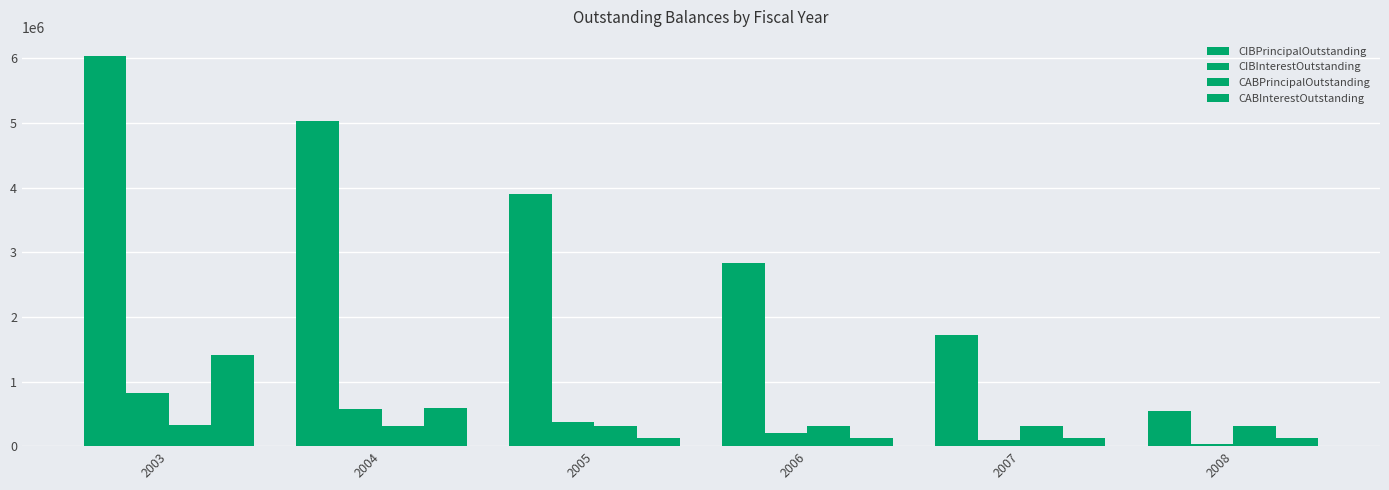

Where does the CIBPrincipalOutstanding series first go above 3905000?

2003